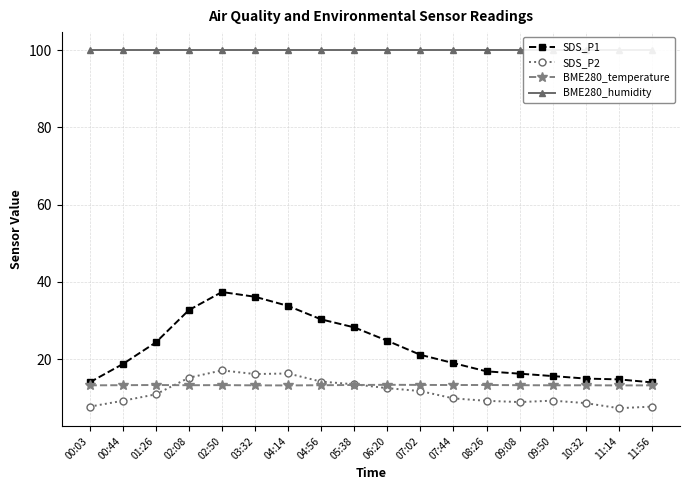

What is the total value across all series at 07:44?

142.1